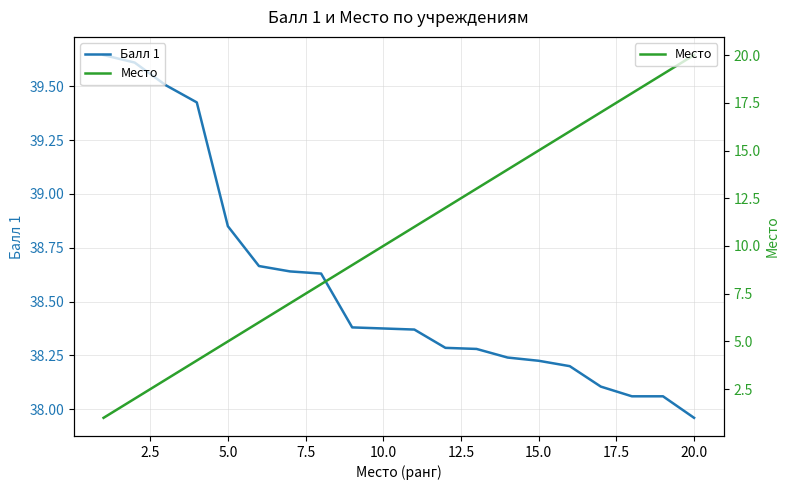

The value of Балл 1 at 5.0 is 23.2. True or false?

False